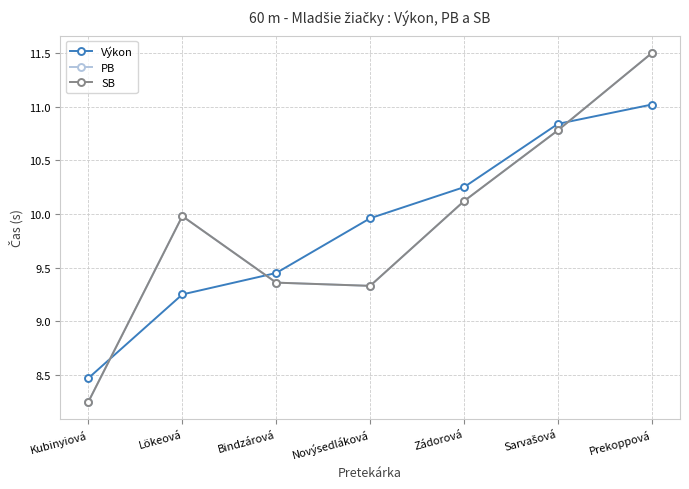

Is this an area chart (filled region under the line)?

No